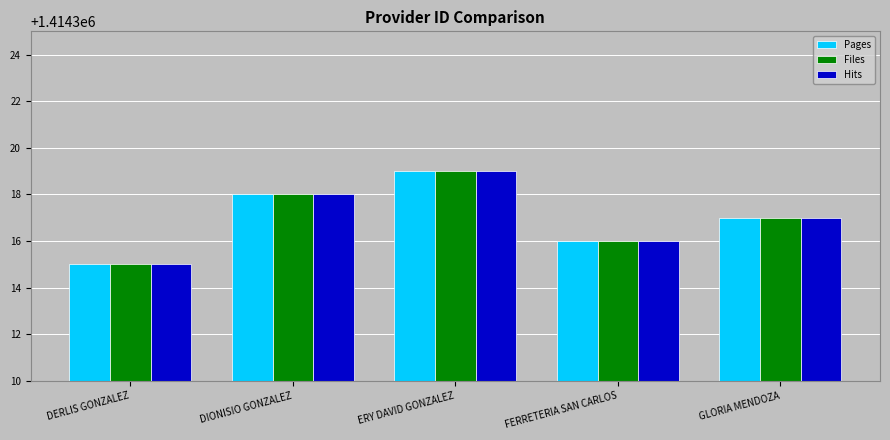

List the labels in order of Hits value, largest first.

ERY DAVID GONZALEZ, DIONISIO GONZALEZ, GLORIA MENDOZA, FERRETERIA SAN CARLOS, DERLIS GONZALEZ